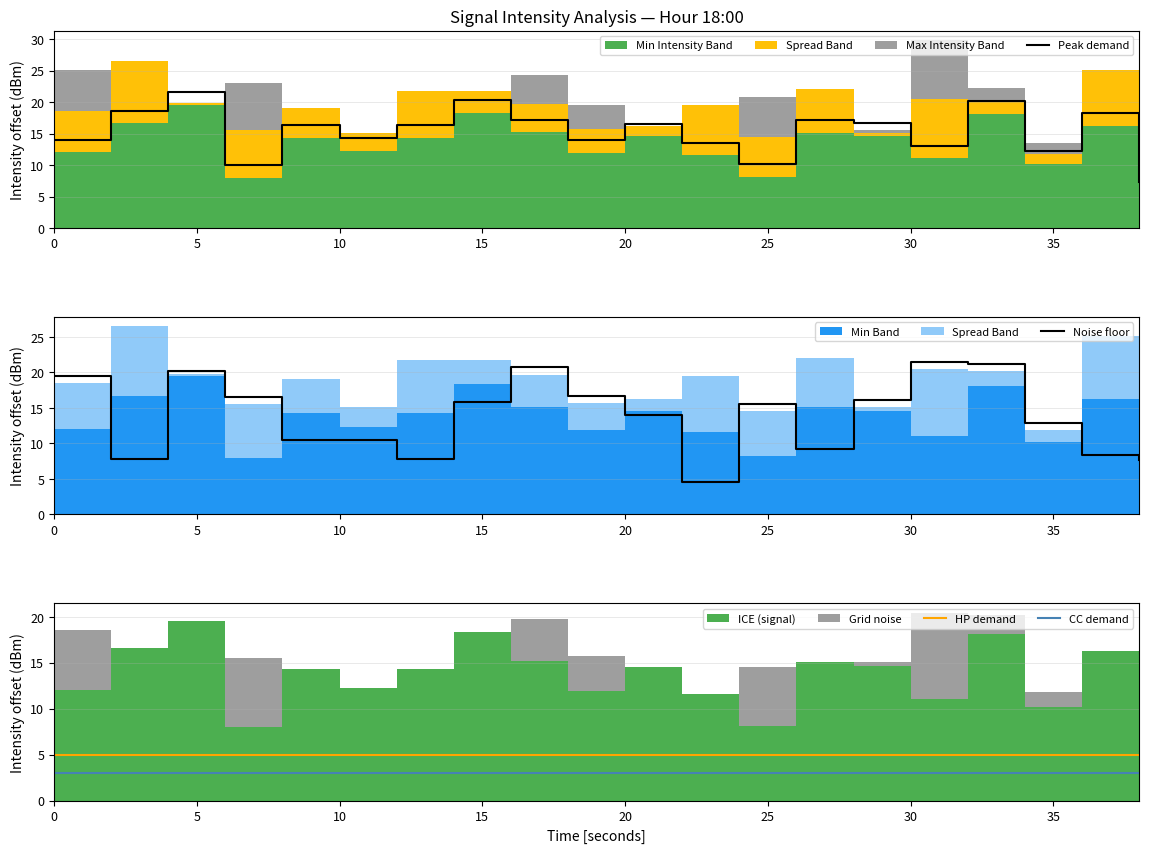

Is it true that CC demand equals 3 at 0?

True